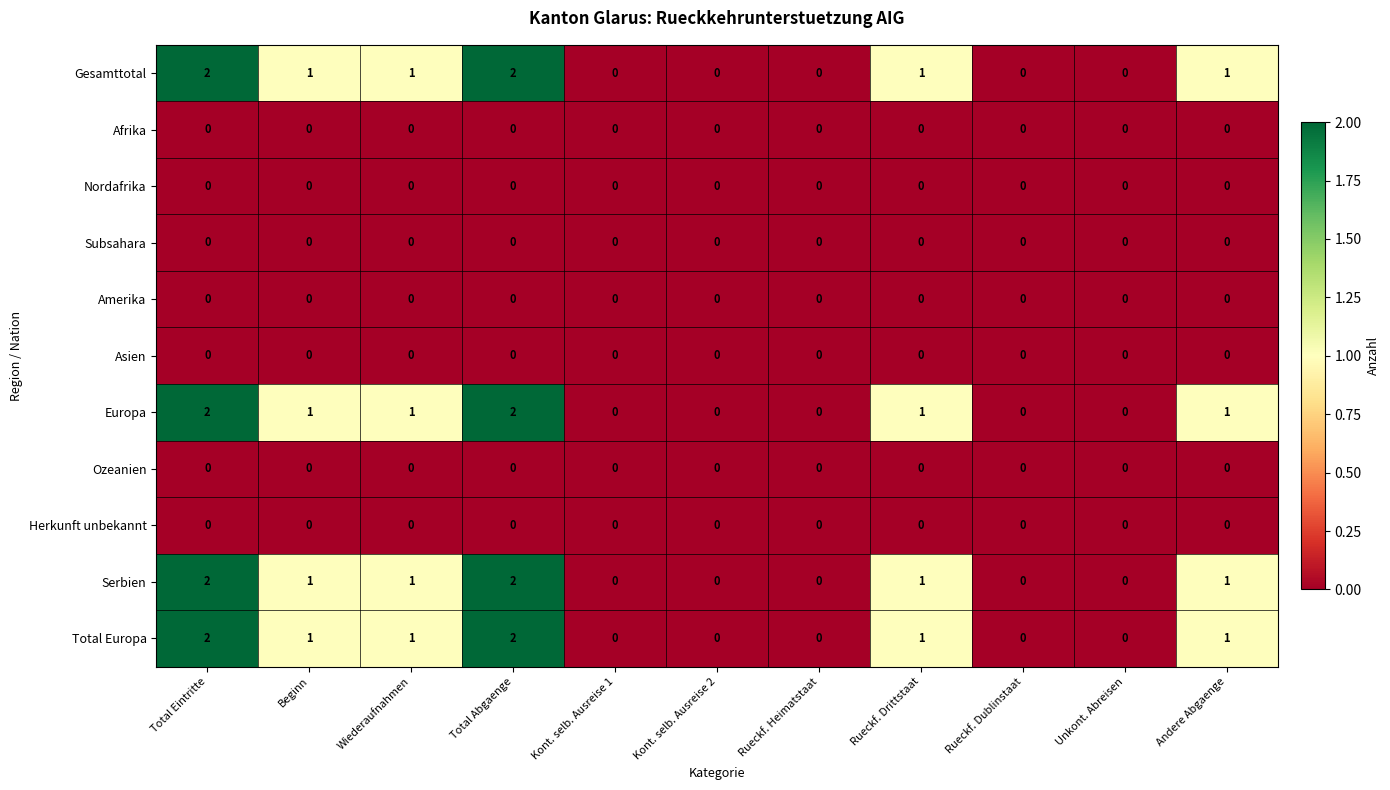

Is the value of Nordafrika at Unkont. Abreisen greater than the value of Serbien at Wiederaufnahmen?

No